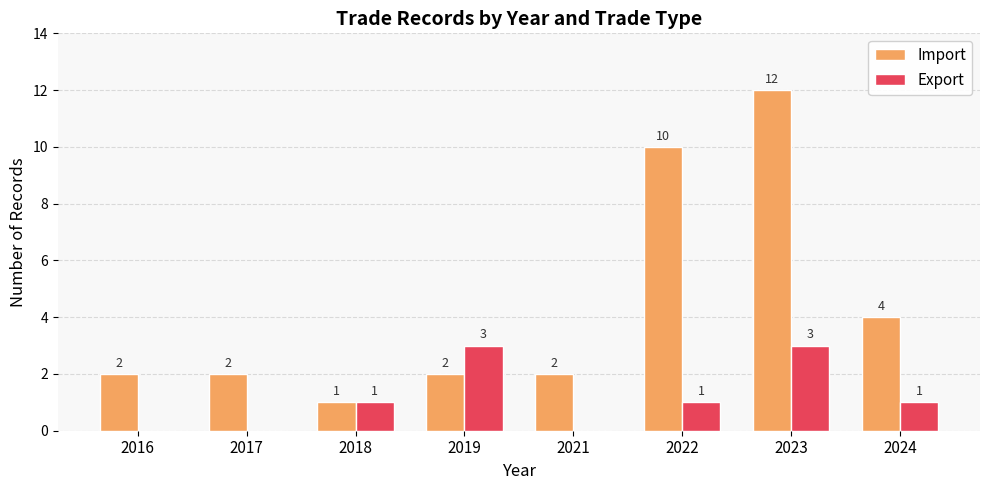

What is the sum of all Export values?

9